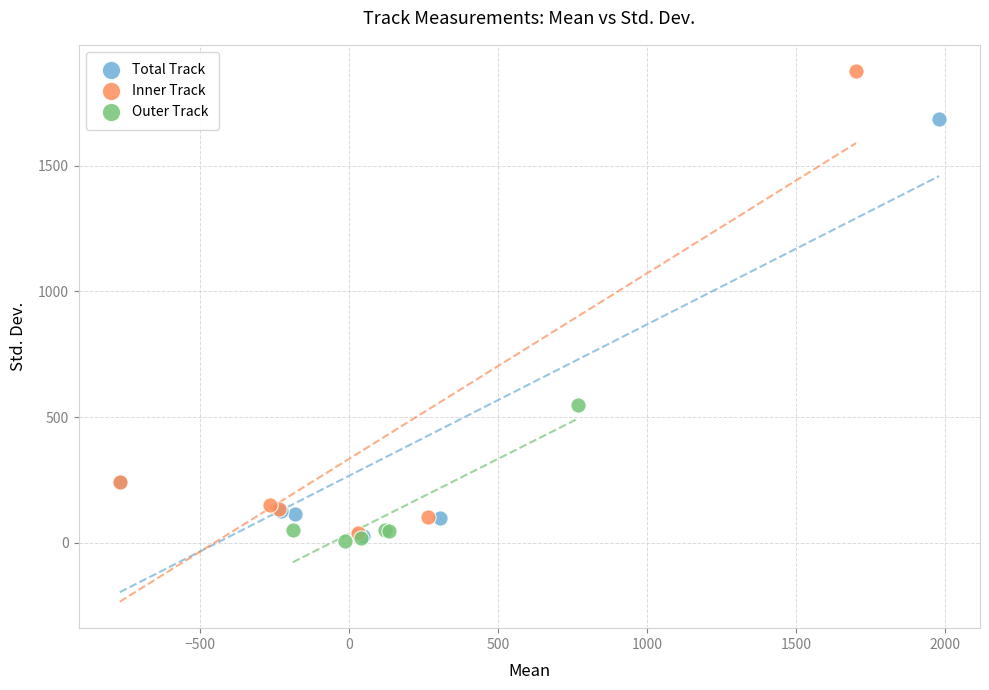

What are all the series names shown in the legend?

Total Track, Inner Track, Outer Track